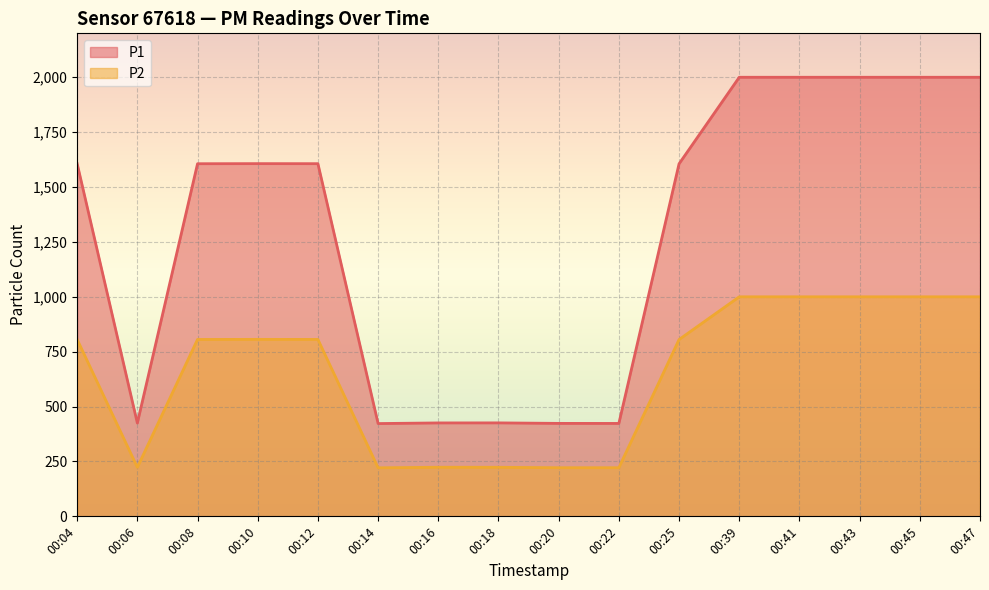

Reading left to right, what are all the values shown in this chart?

P1: 00:04=1606.3	00:06=424.9	00:08=1606.1	00:10=1606.5	00:12=1606.3	00:14=422.6	00:16=425.5	00:18=425.7	00:20=423.4	00:22=423.2	00:25=1605.7	00:39=1999.9	00:41=1999.9	00:43=1999.9	00:45=1999.9	00:47=1999.9
P2: 00:04=805.8	00:06=223.2	00:08=805.7	00:10=806.1	00:12=805.8	00:14=221.1	00:16=223.6	00:18=223.4	00:20=221.5	00:22=221.5	00:25=805.3	00:39=999.9	00:41=999.9	00:43=999.9	00:45=999.9	00:47=999.9